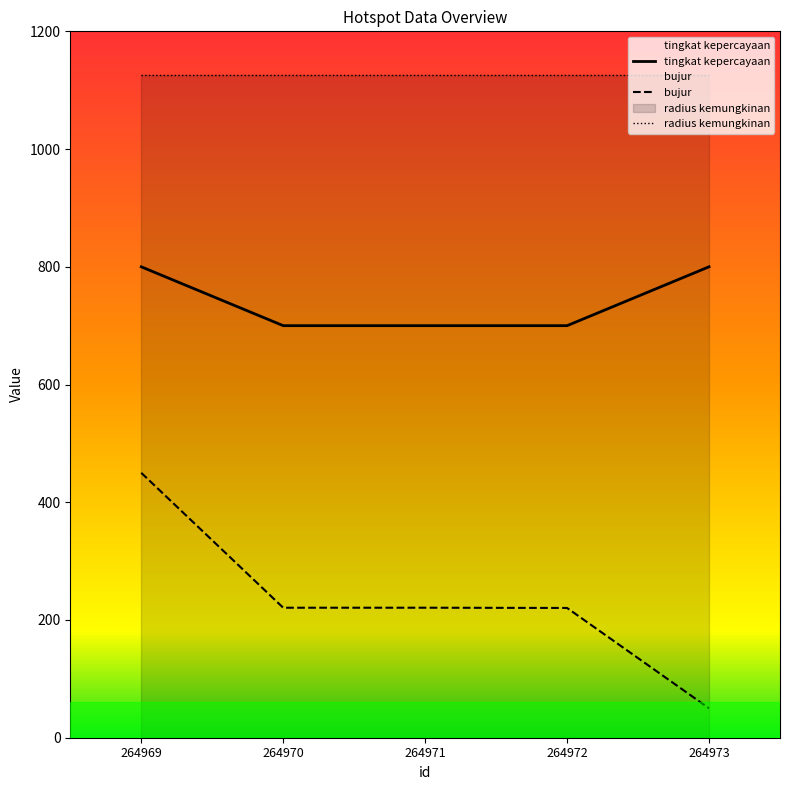

Is it true that radius kemungkinan equals 1125.0 at 264970?

True